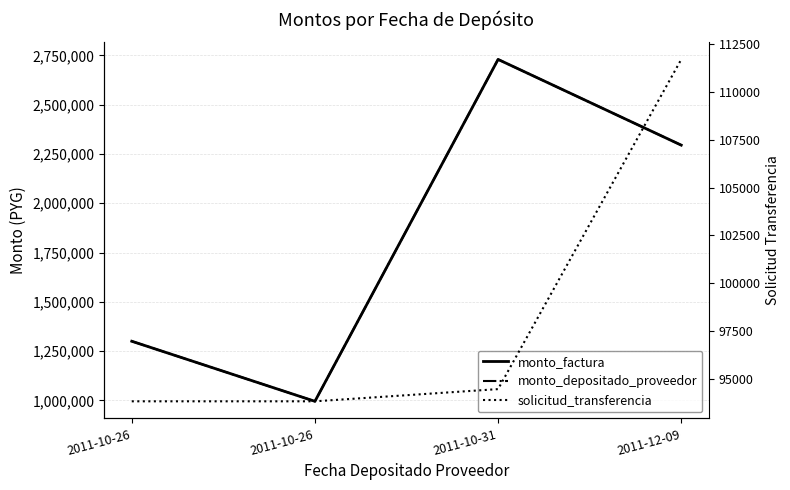

Count the monto_factura values in the range 1300000 to 2730000.

3